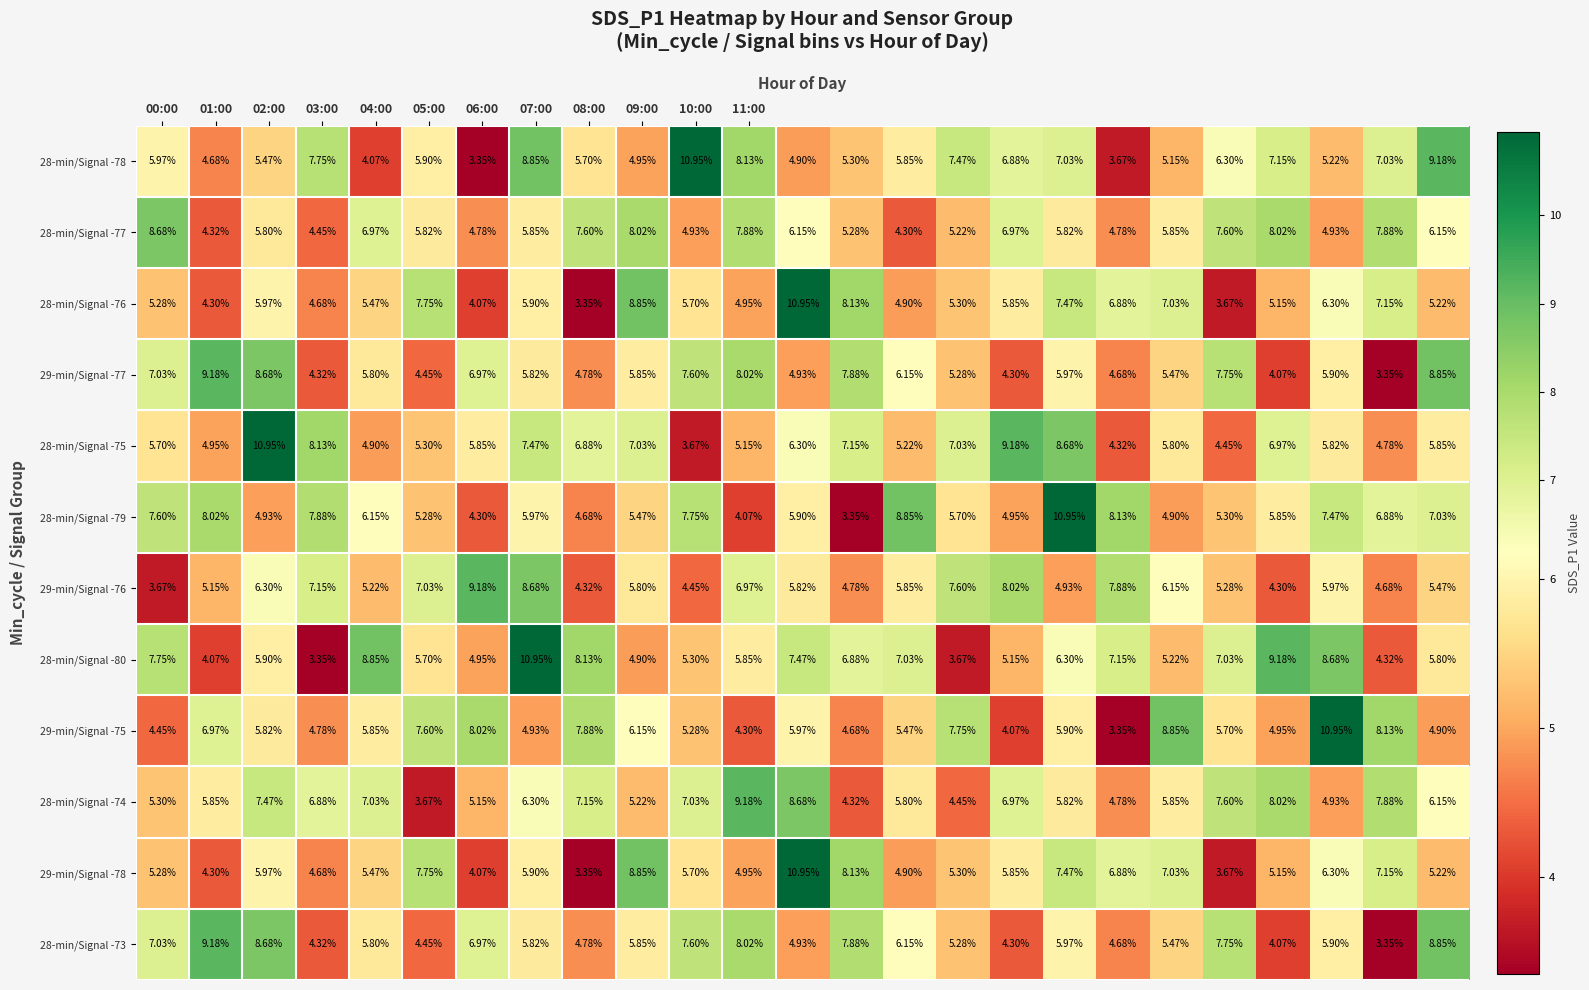

How many categories are shown in the chart?

25